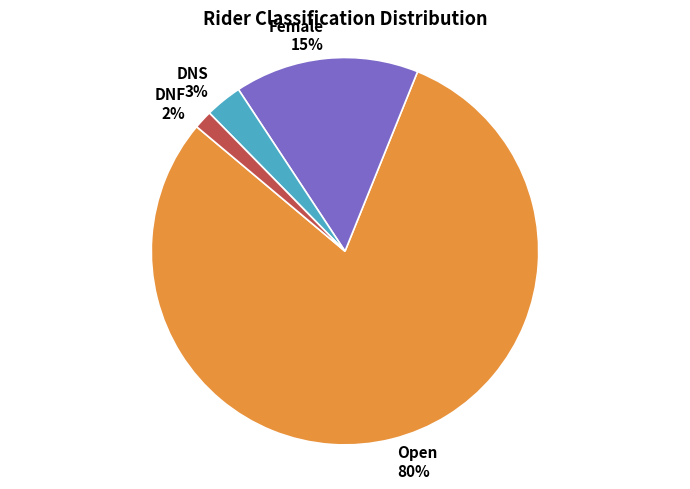

Rank the categories by value from highest to lowest.

Open, Female, DNS, DNF